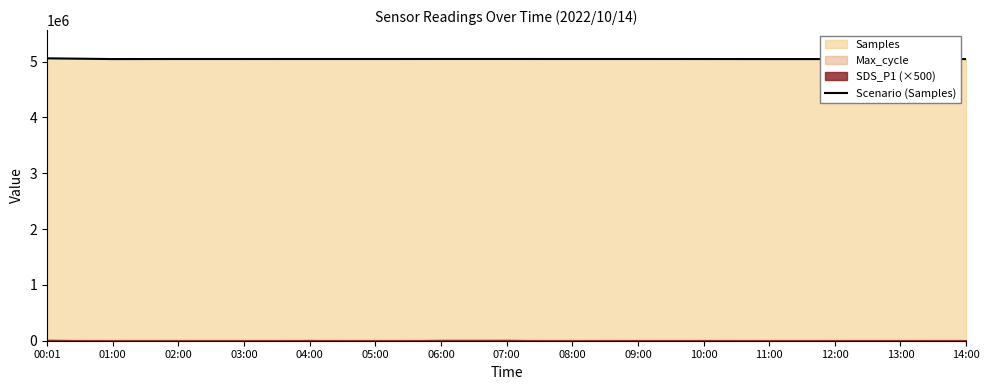

Rank the categories by value from lowest to highest.

12:00, 01:00, 11:00, 14:00, 10:00, 03:00, 13:00, 08:00, 02:00, 05:00, 09:00, 04:00, 07:00, 06:00, 00:01